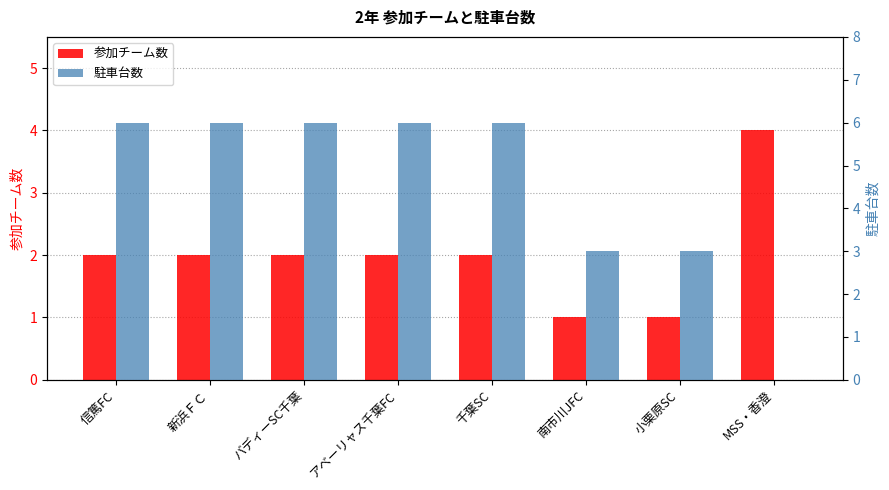

What is the minimum value for 参加チーム数?

1